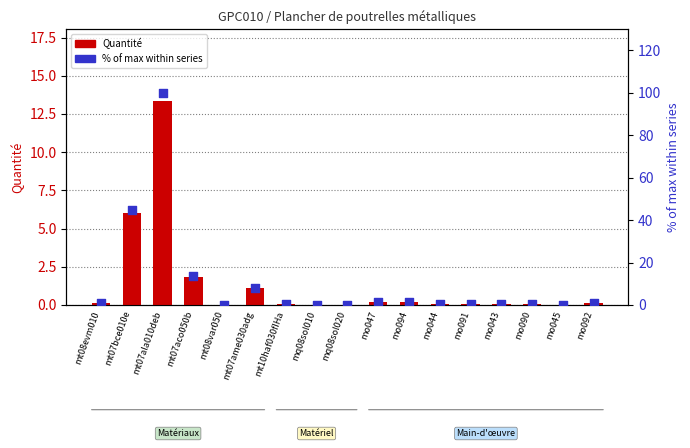

What are all the series names shown in the legend?

Quantité, % of max within series